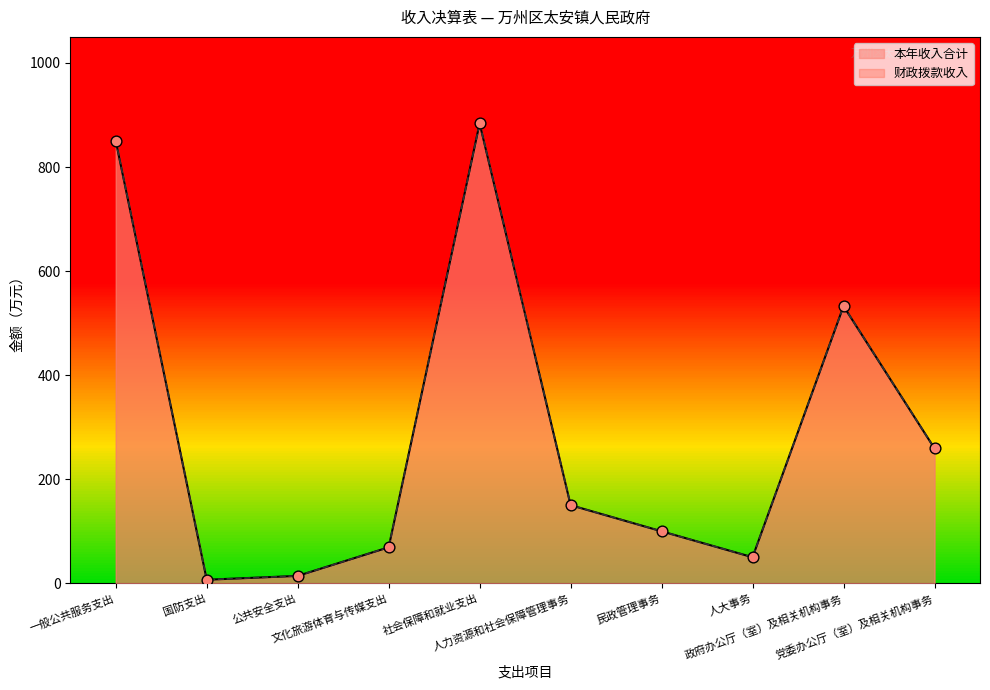

Which series contains the highest Y value?

本年收入合计